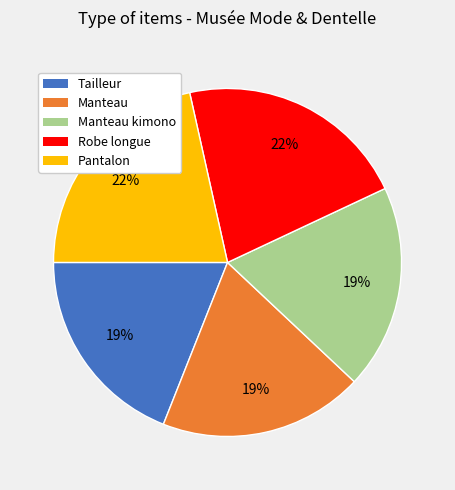

To the nearest percent, what is the difference between the largest and smallest slice percentages?

3%